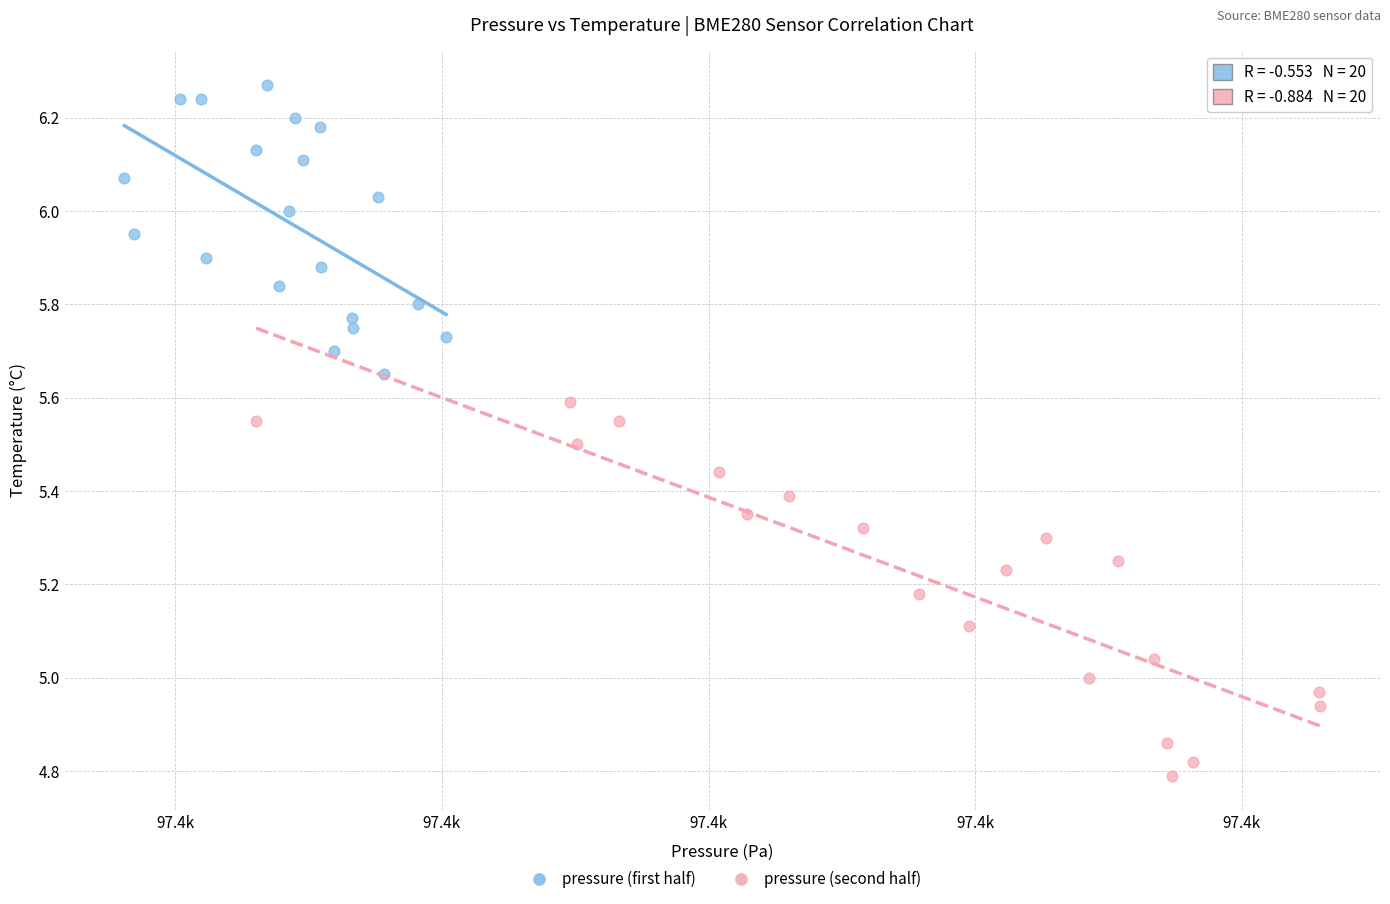

Which series has the largest Y range (max minus min)?

pressure (second half)